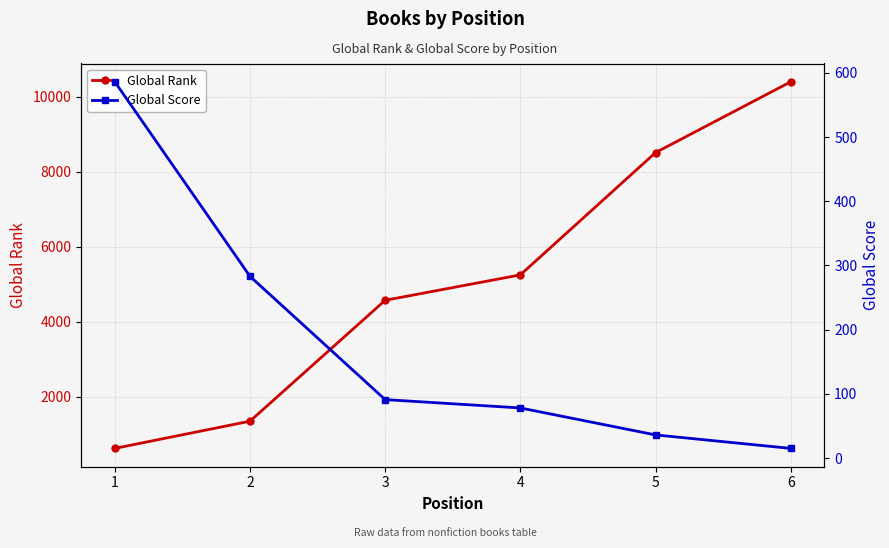

At which label does Global Score reach its peak?

1